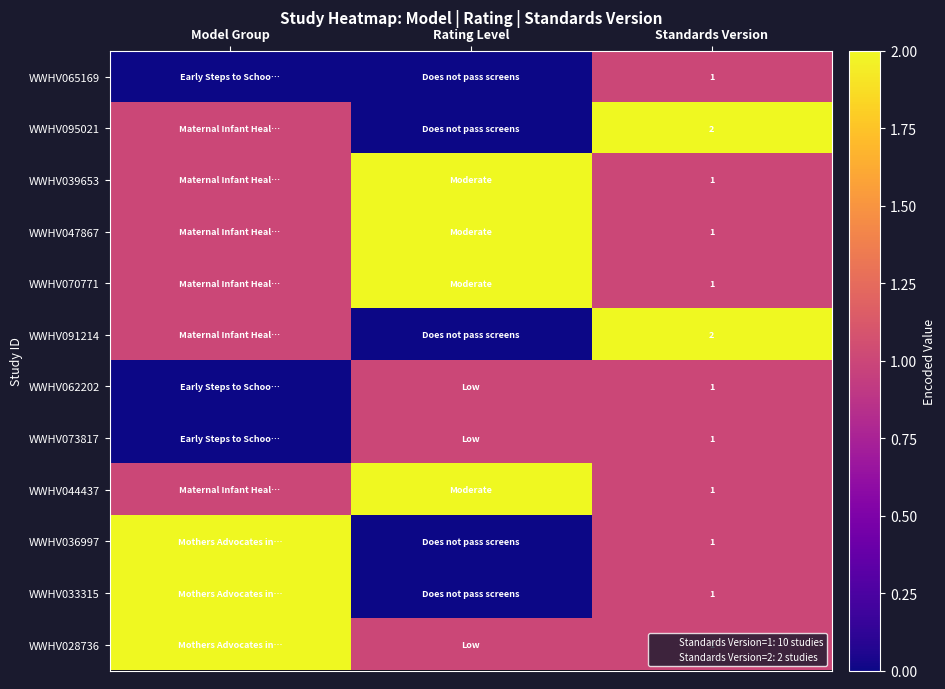

What is the difference between the WWHV073817 values at Rating Level and Model Group?

1